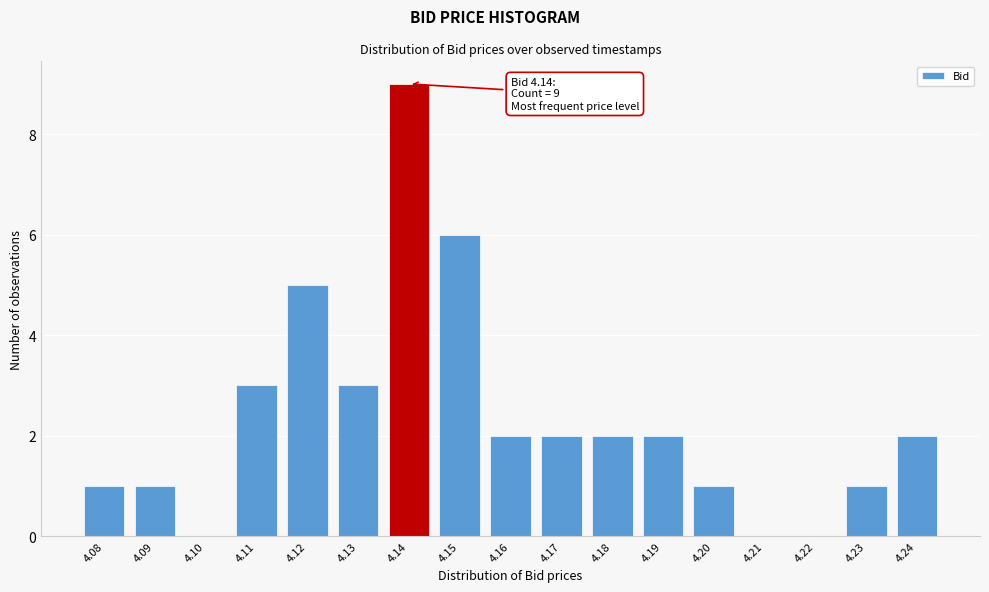

Reading left to right, list all the values displayed in this chart.

4.08=1	4.09=1	4.10=0	4.11=3	4.12=5	4.13=3	4.14=9	4.15=6	4.16=2	4.17=2	4.18=2	4.19=2	4.20=1	4.21=0	4.22=0	4.23=1	4.24=2